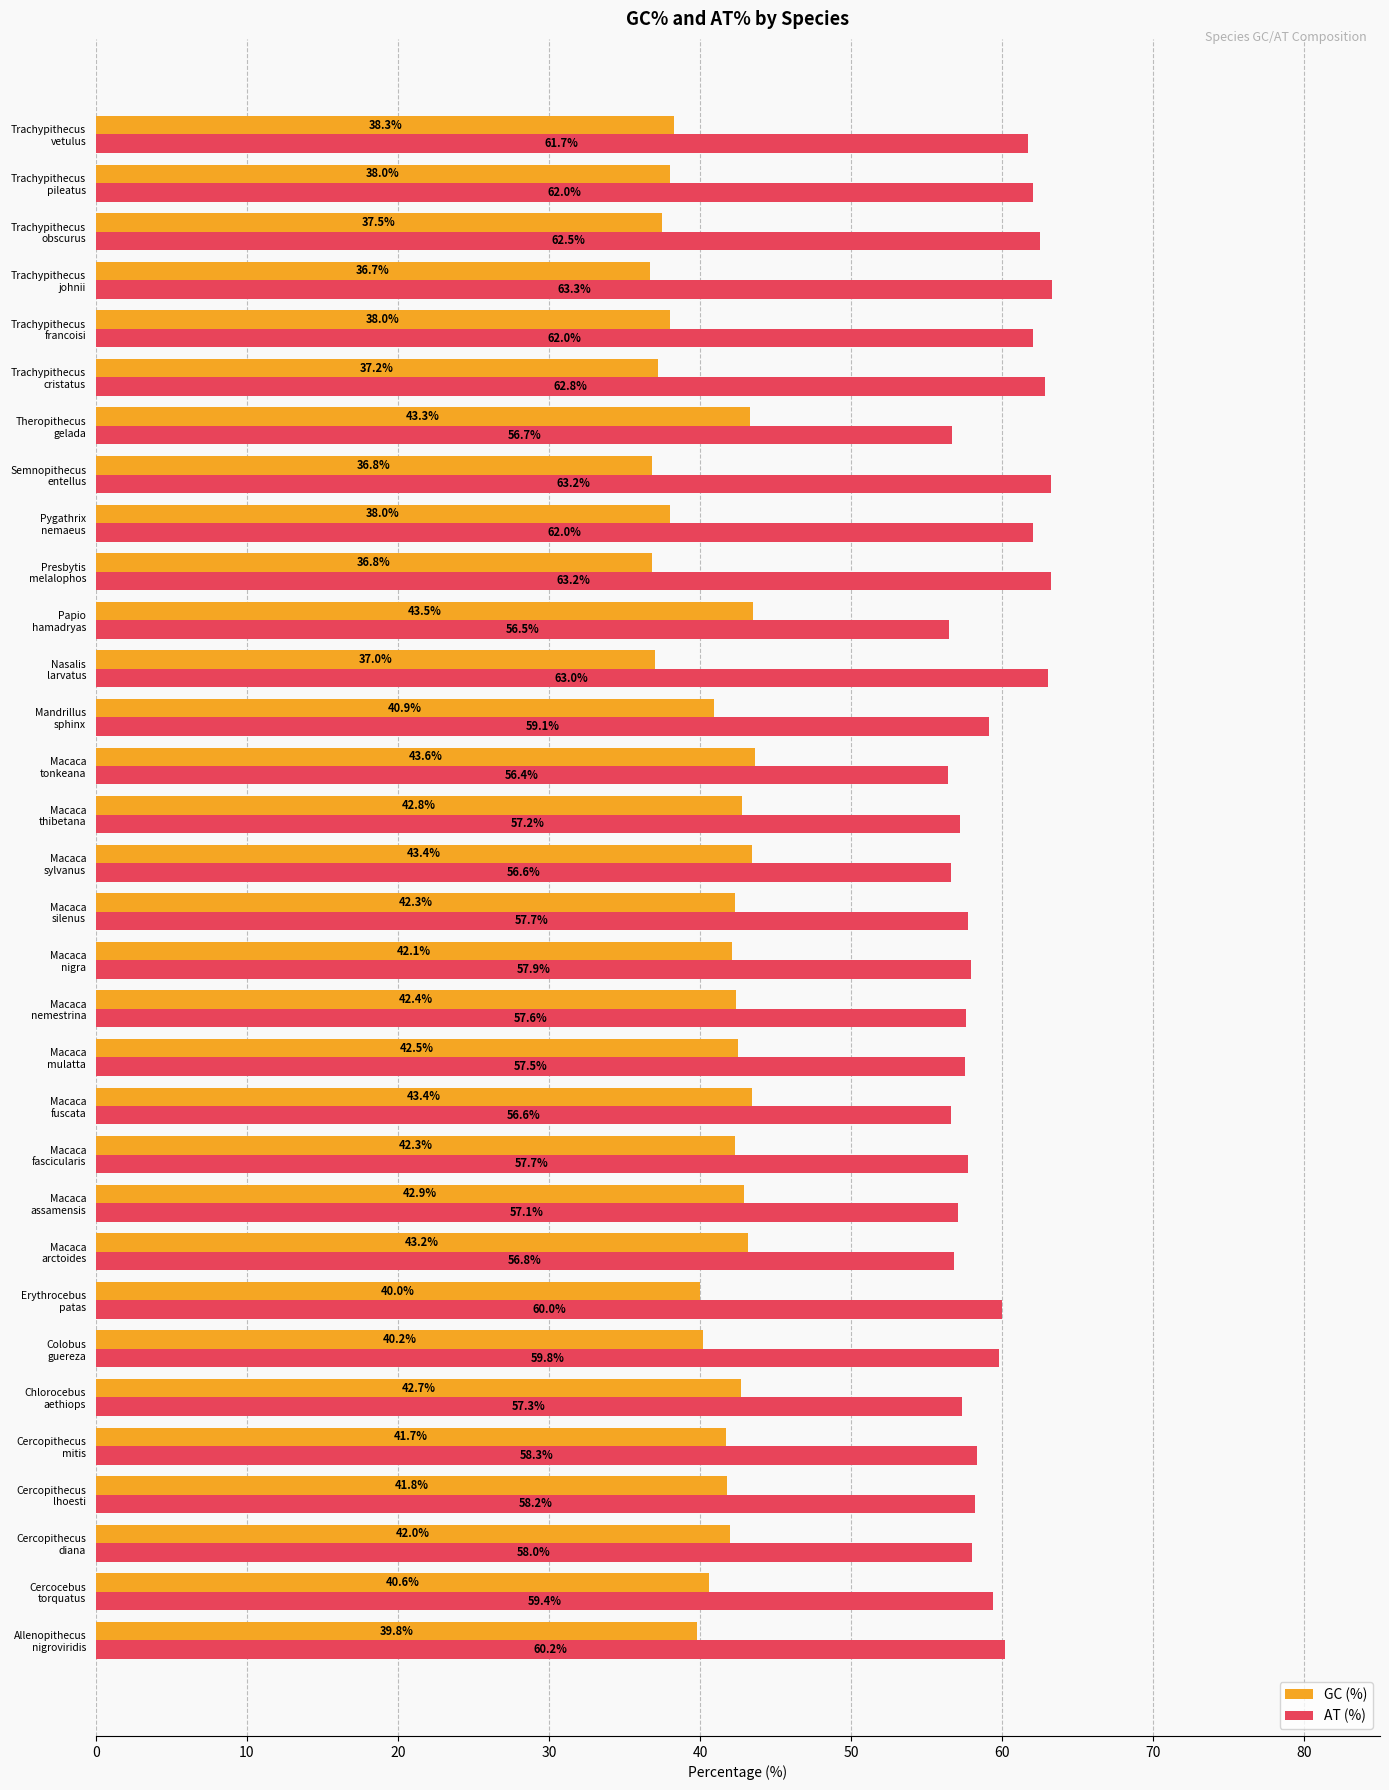

What is the sum of all GC (%) values?

1301.7